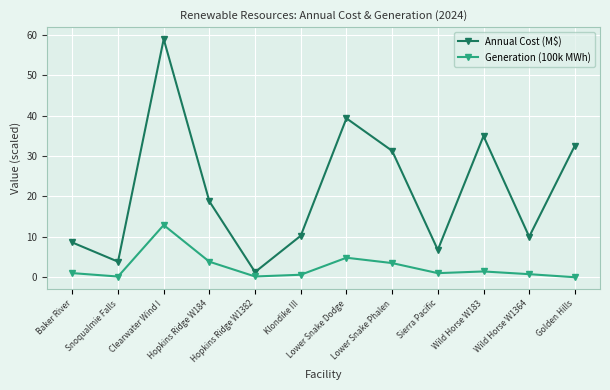

In Annual Cost (M$), how many points are lower than both neighbors (excluding endpoints)?

4